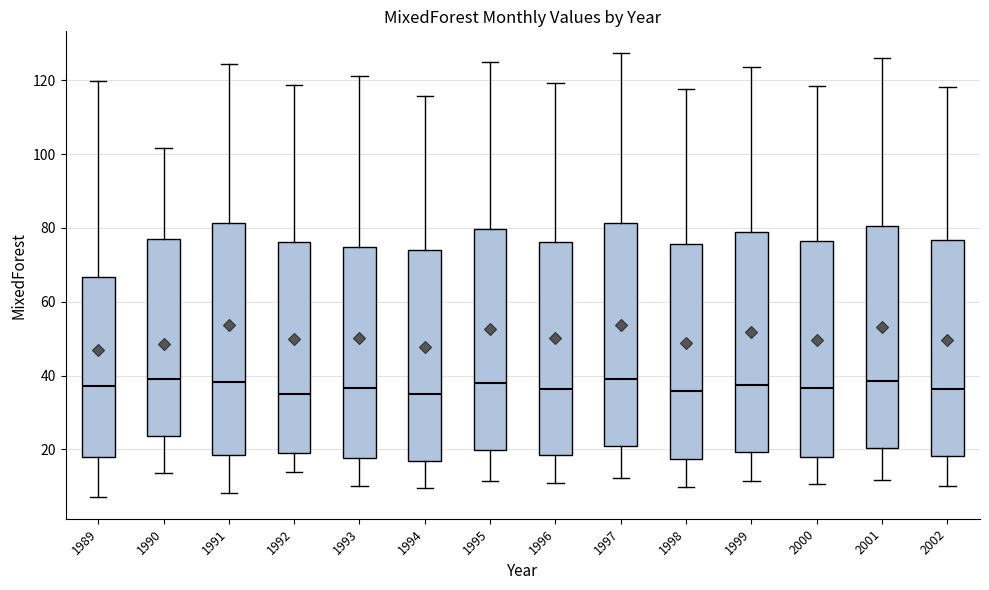

Reading left to right, transcribe this box plot: for each box, give where its median line is, the range the box spans, and where its two whiskers end, as read against the y-axis. The values are not printed on the chart, so give them approximately, as read against the axis.

1989: median 38, box 18 to 66, whiskers 8 to 120
1990: median 40, box 24 to 76, whiskers 14 to 102
1991: median 38, box 18 to 82, whiskers 8 to 124
1992: median 36, box 20 to 76, whiskers 14 to 118
1993: median 36, box 18 to 74, whiskers 10 to 122
1994: median 36, box 16 to 74, whiskers 10 to 116
1995: median 38, box 20 to 80, whiskers 12 to 126
1996: median 36, box 18 to 76, whiskers 10 to 120
1997: median 40, box 20 to 82, whiskers 12 to 128
1998: median 36, box 18 to 76, whiskers 10 to 118
1999: median 38, box 20 to 78, whiskers 12 to 124
2000: median 36, box 18 to 76, whiskers 10 to 118
2001: median 38, box 20 to 80, whiskers 12 to 126
2002: median 36, box 18 to 76, whiskers 10 to 118